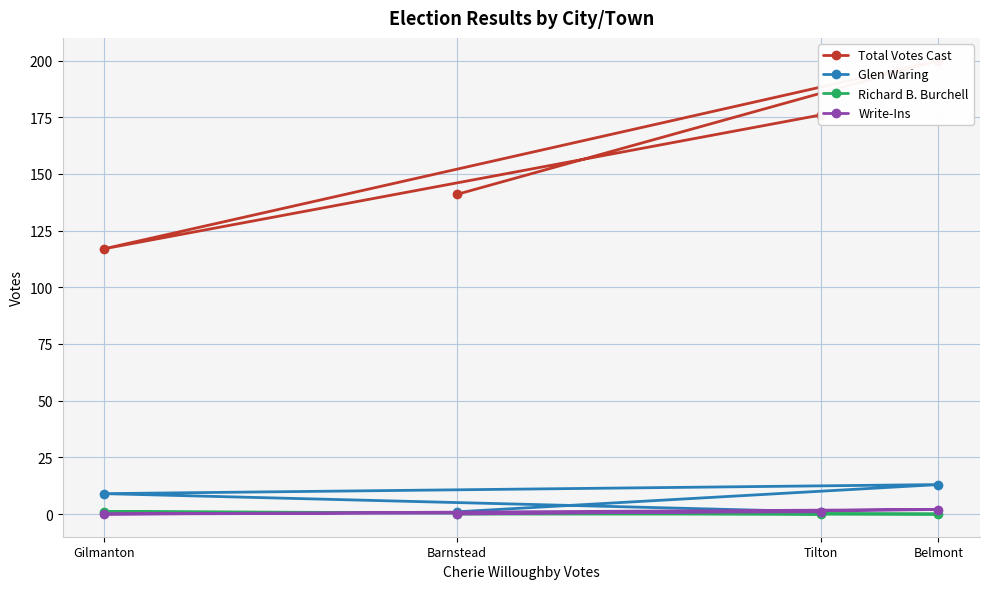

True or false: Richard B. Burchell has a value of 0 at Barnstead.

False